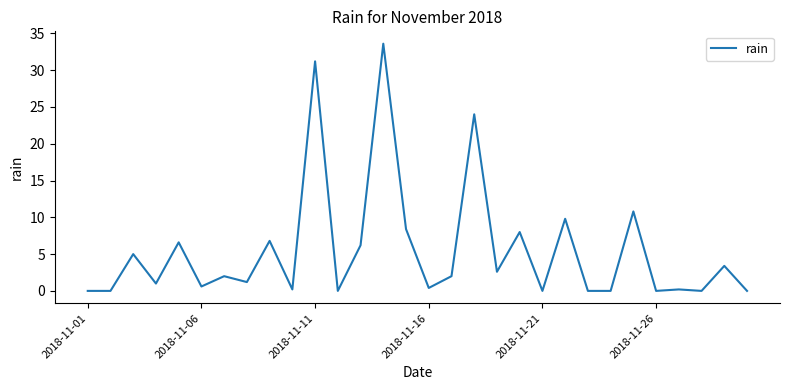

What is the greatest value displayed?

33.6